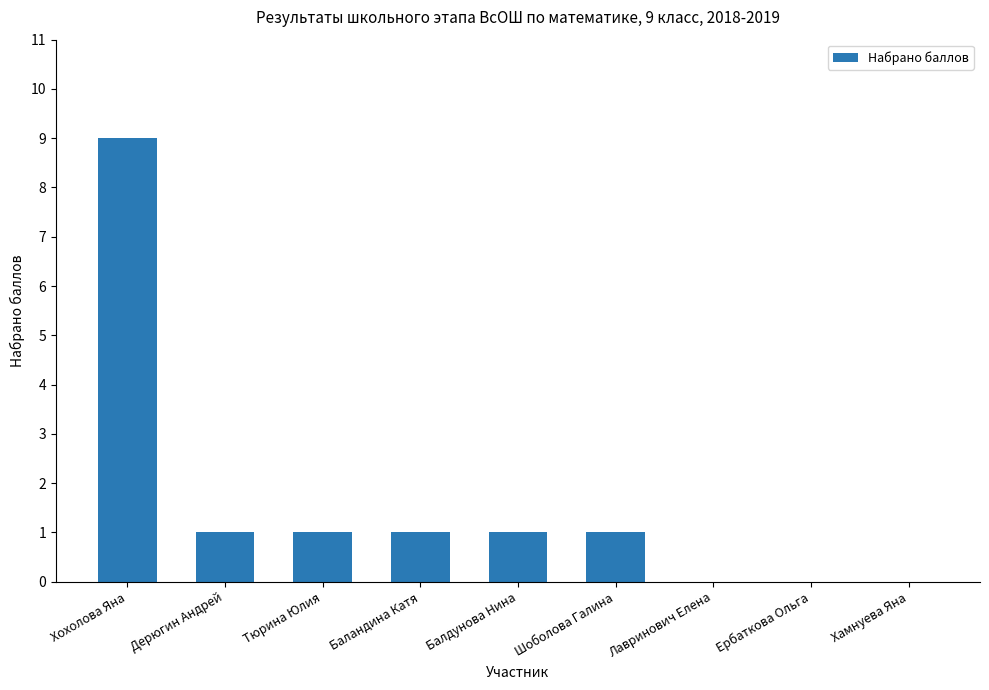

Reading left to right, list all the values displayed in this chart.

9	1	1	1	1	1	0	0	0